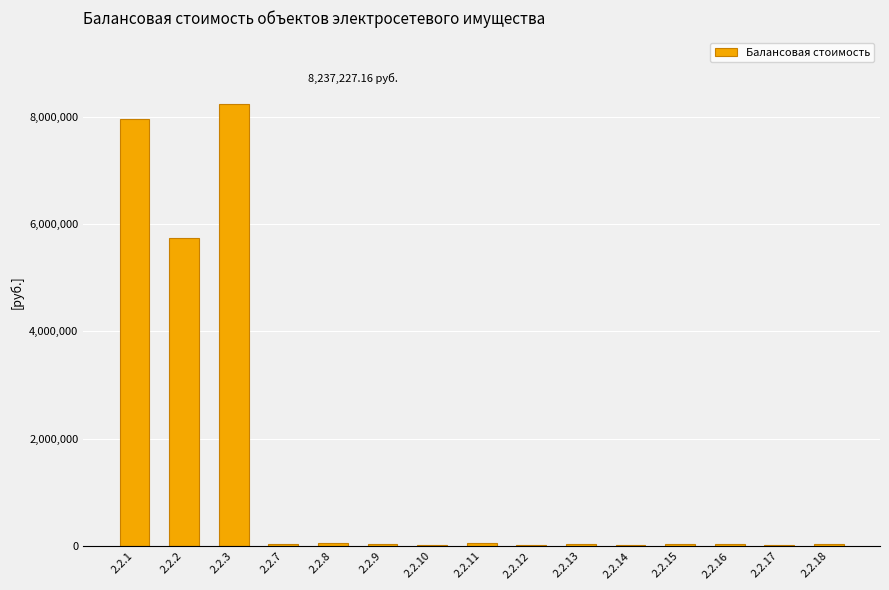

Which has a higher value, 2.2.1 or 2.2.2?

2.2.1